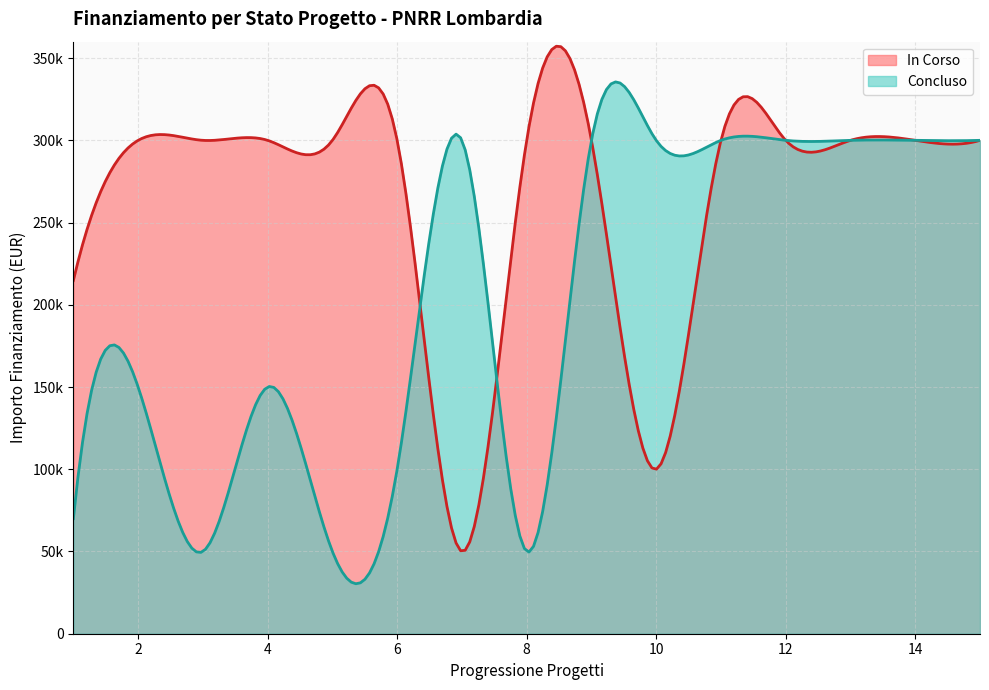

Which series has the largest total across all categories?

In Corso